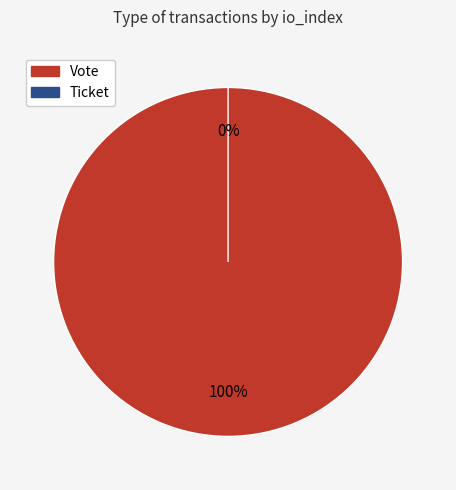

How many segments does this pie chart have?

2